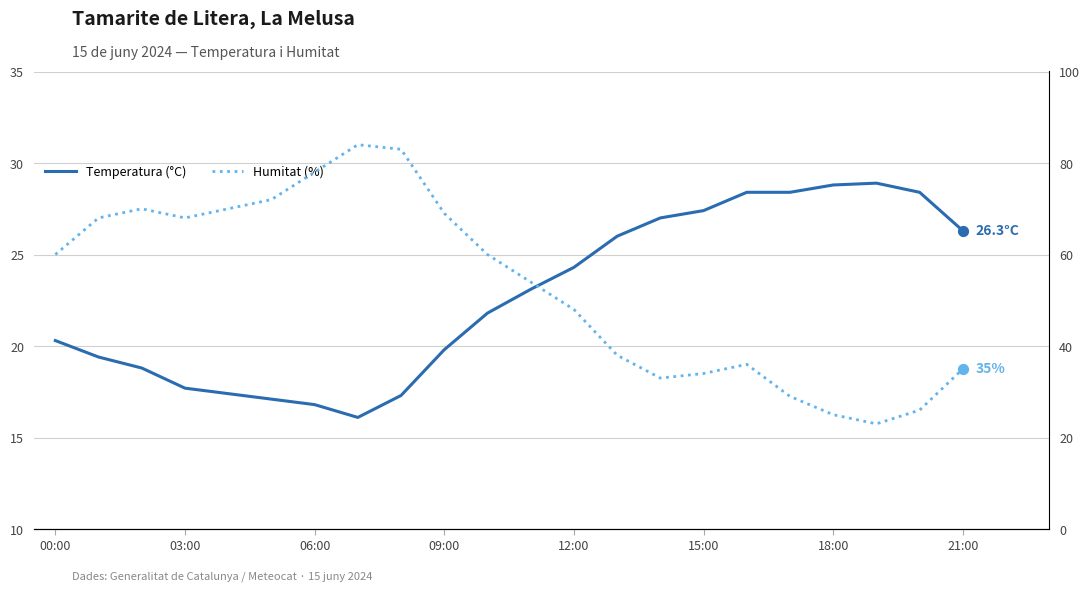

Which series has the largest Y range (max minus min)?

Humitat (%)